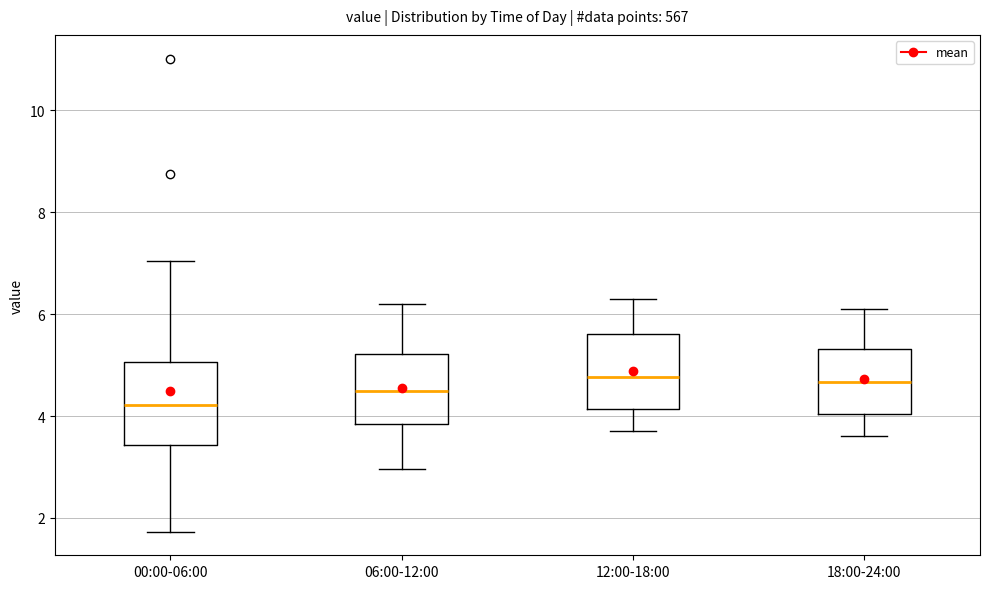

Where does the median line of the box for 12:00-18:00 sit on the y-axis? The values are not printed on the chart, so give them approximately, as read against the axis.

4.8